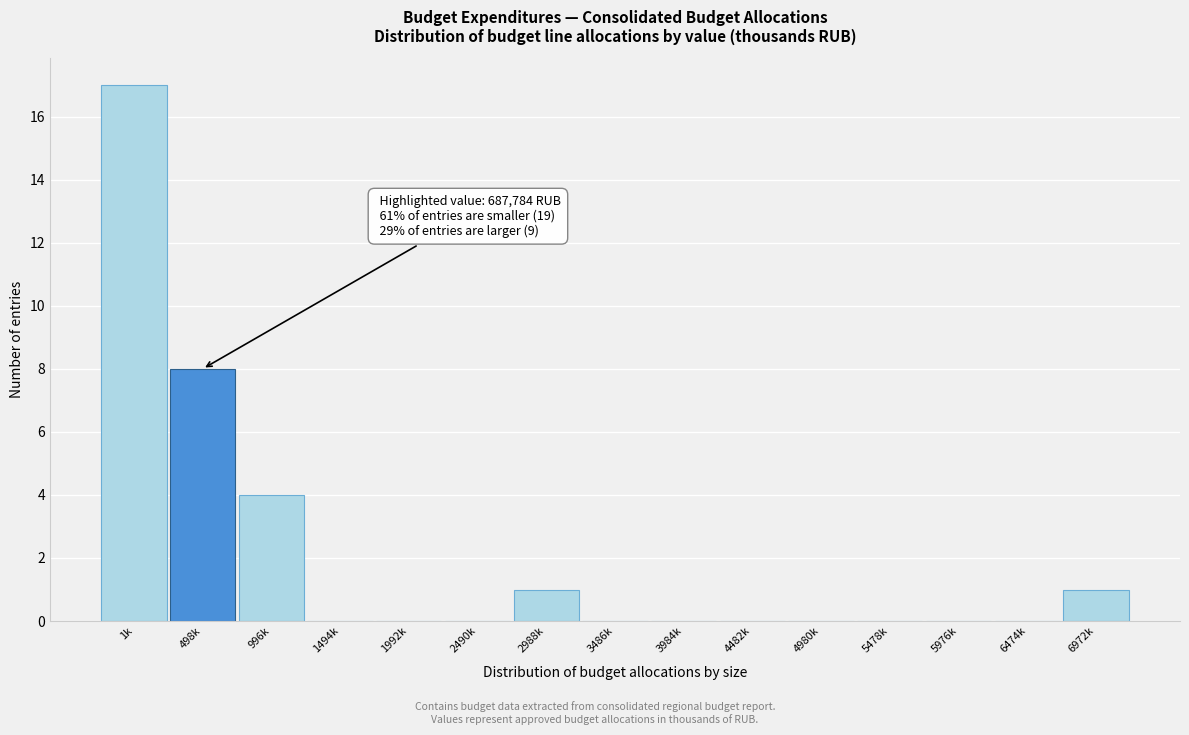

Reading left to right, transcribe all the data shown in this chart.

1k=17	498k=8	996k=4	1494k=0	1992k=0	2490k=0	2988k=1	3486k=0	3984k=0	4482k=0	4980k=0	5478k=0	5976k=0	6474k=0	6972k=1